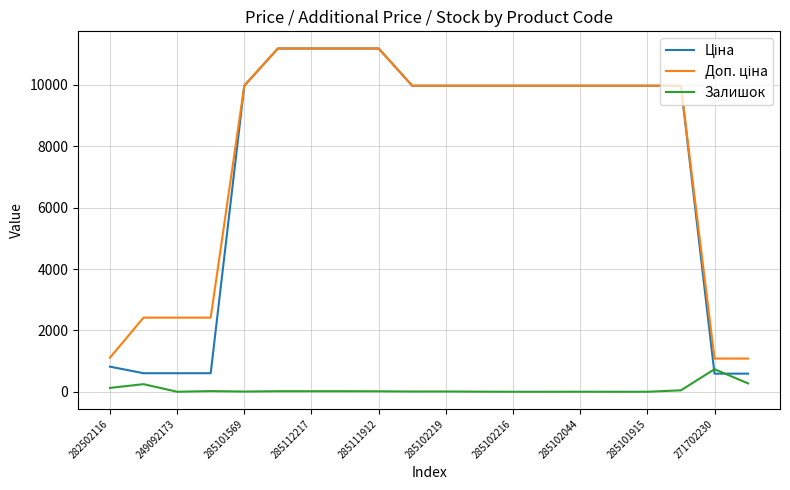

What is the maximum value shown in the chart?

11188.2